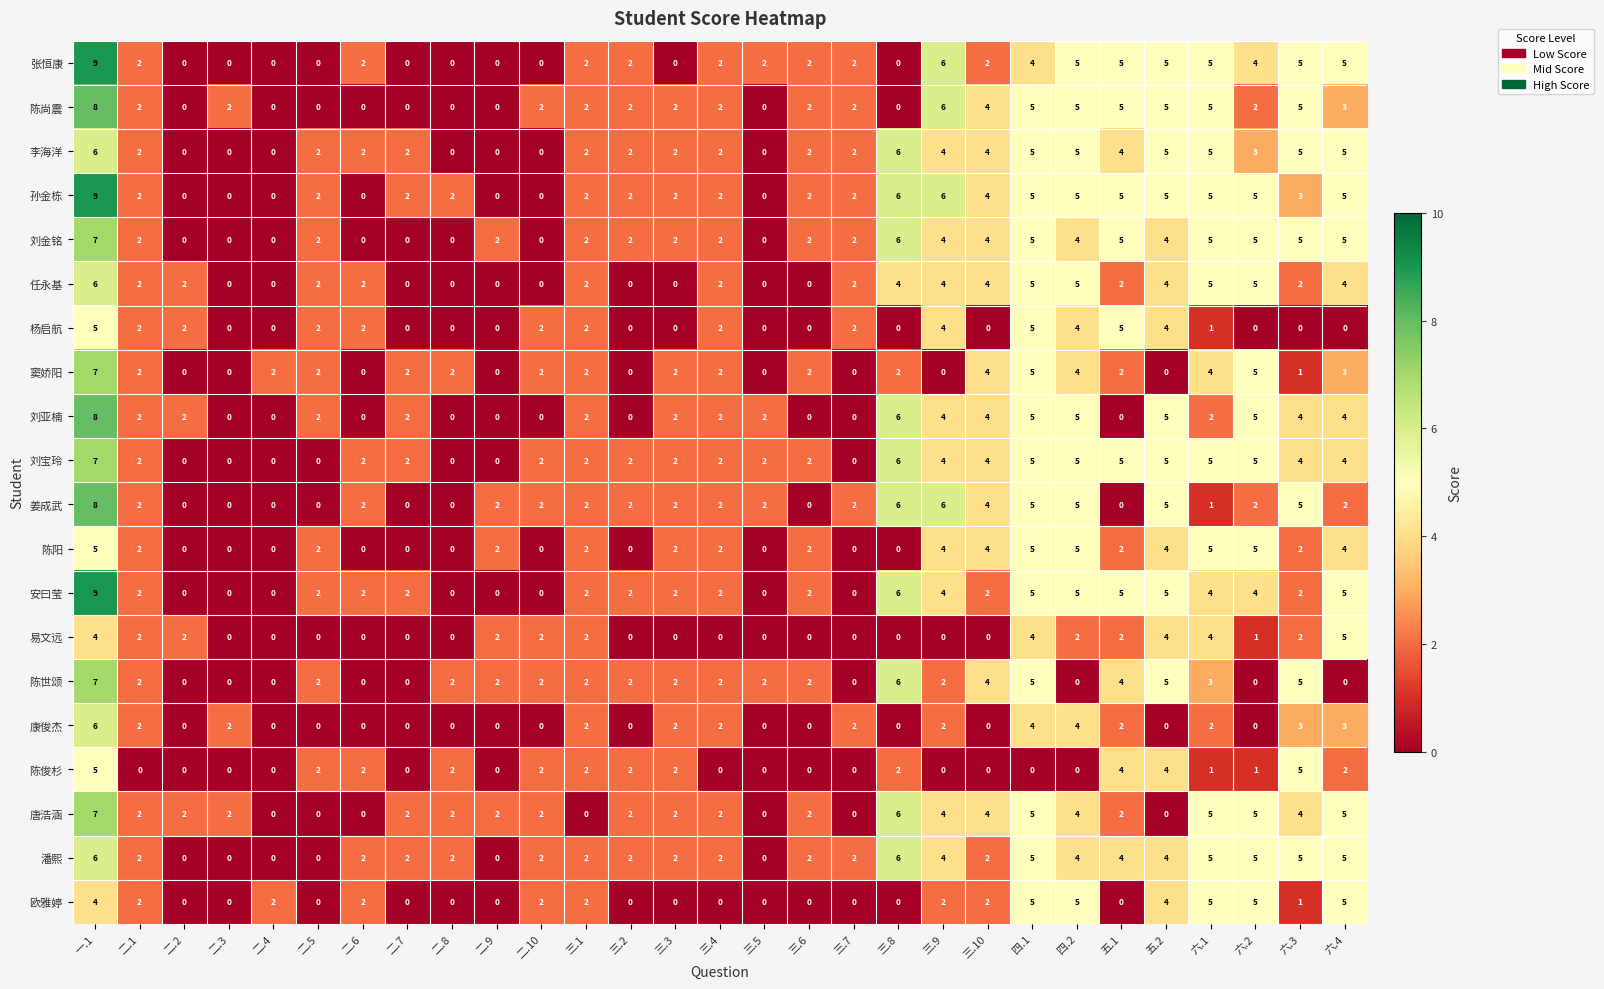

How many series are shown in this chart?

20